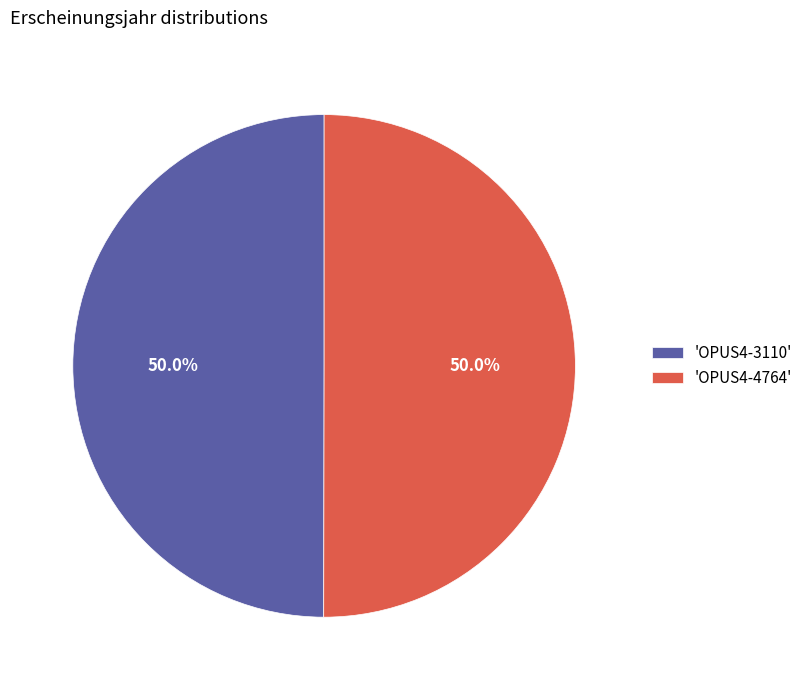

How many slices are in this pie chart?

2